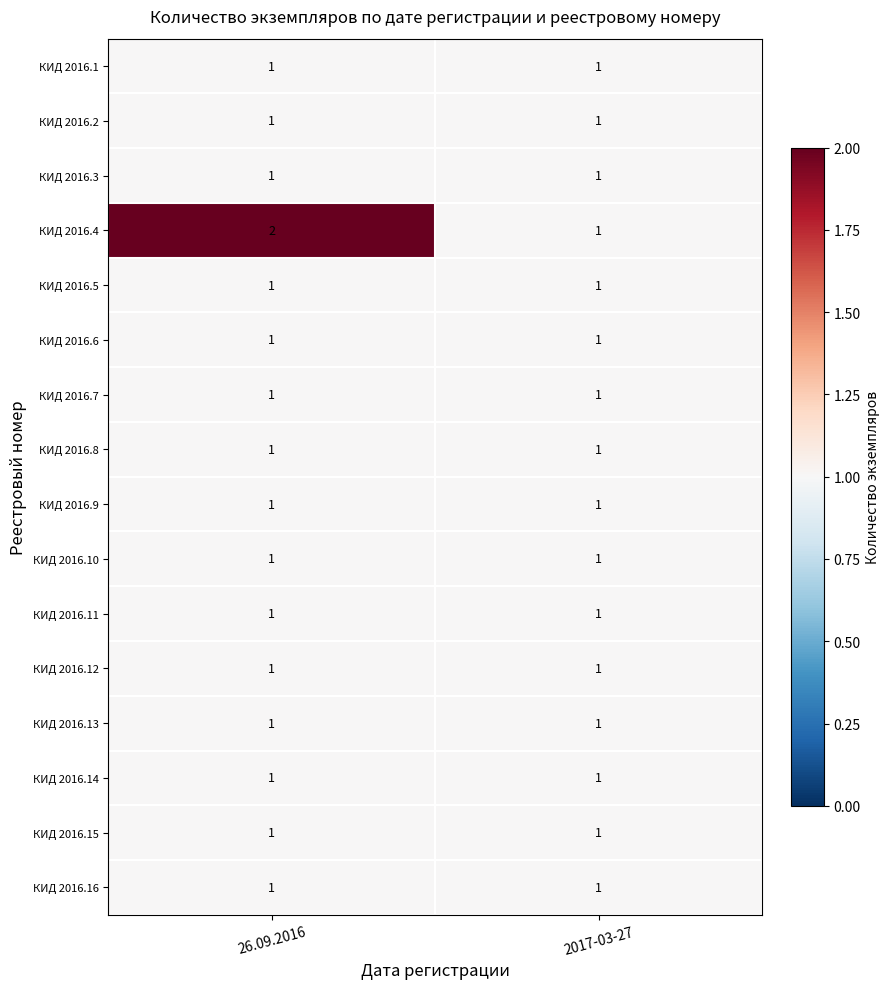

The value of КИД 2016.9 at 2017-03-27 is 1. True or false?

True